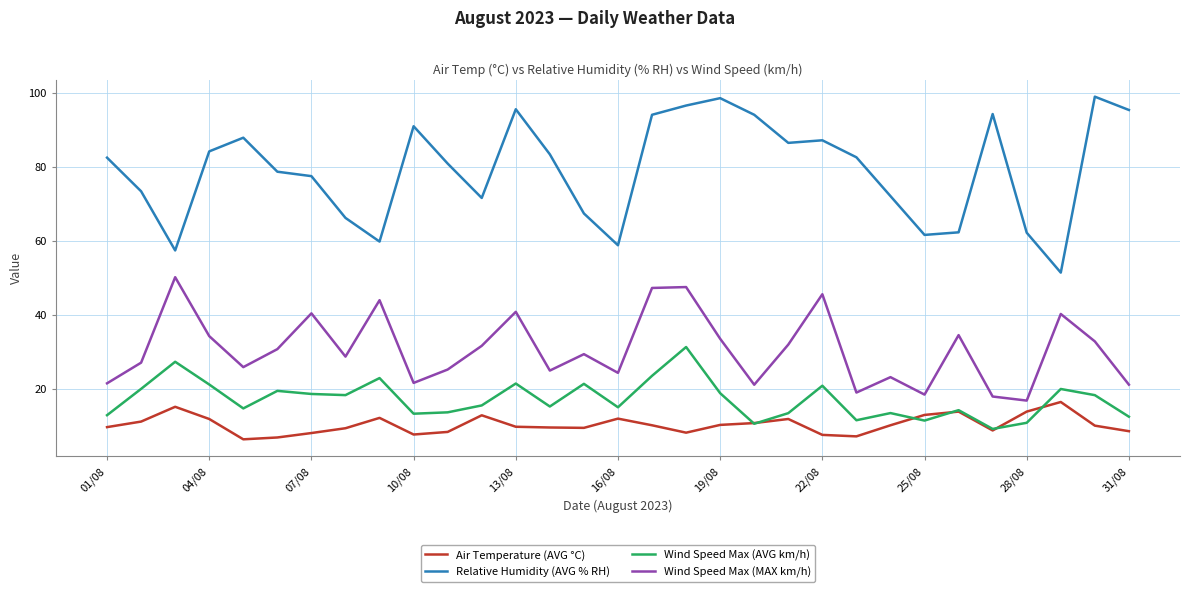

What is the highest value of the Air Temperature (AVG °C) series?

16.4